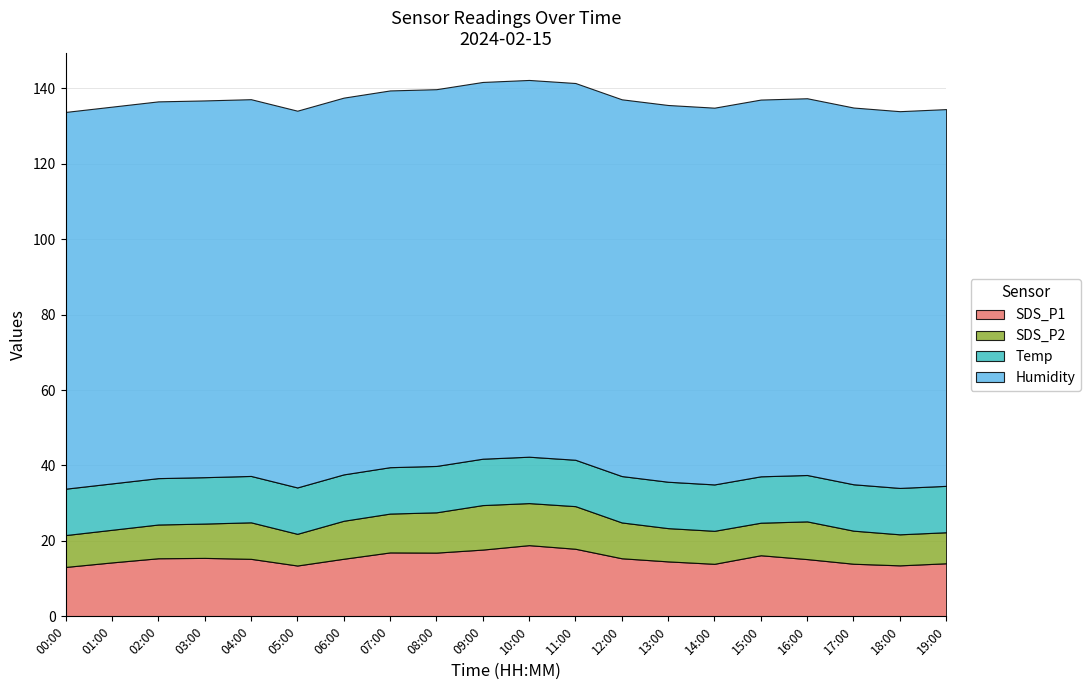

True or false: Humidity has more than 2 points higher than both neighbors.

False